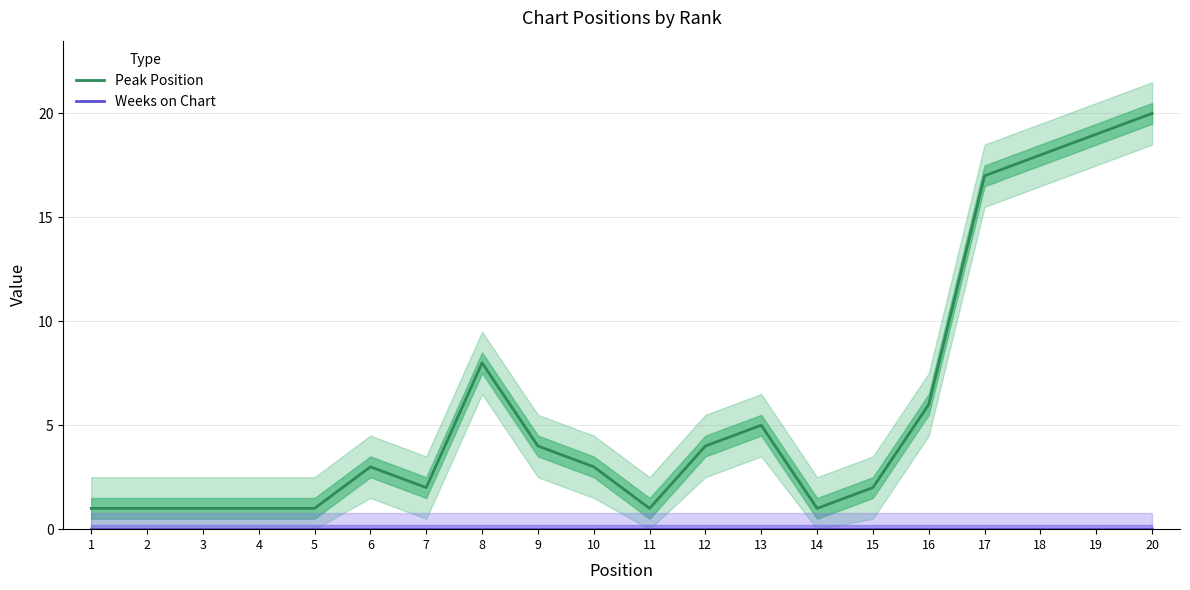

What is the highest value of the Peak Position series?

20